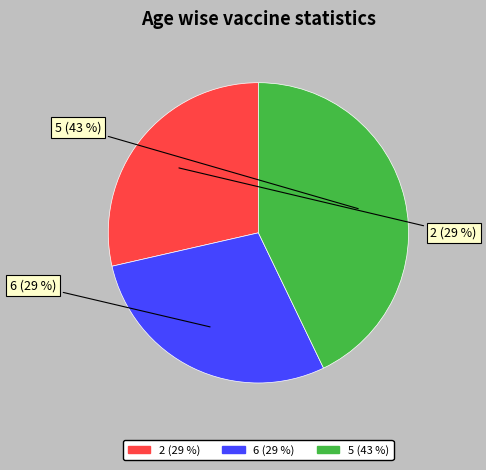

To the nearest percent, what is the average slice percentage?

33%